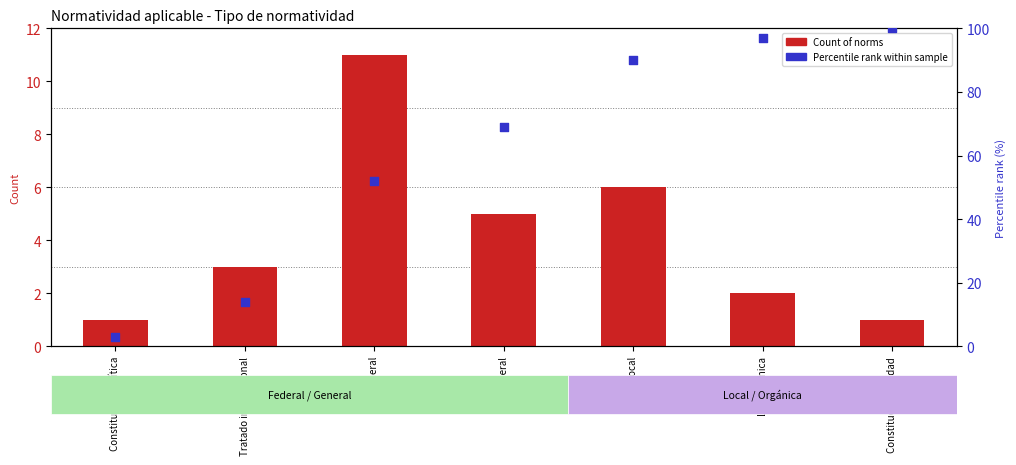

What is the total value across all series at Ley Orgánica?

99